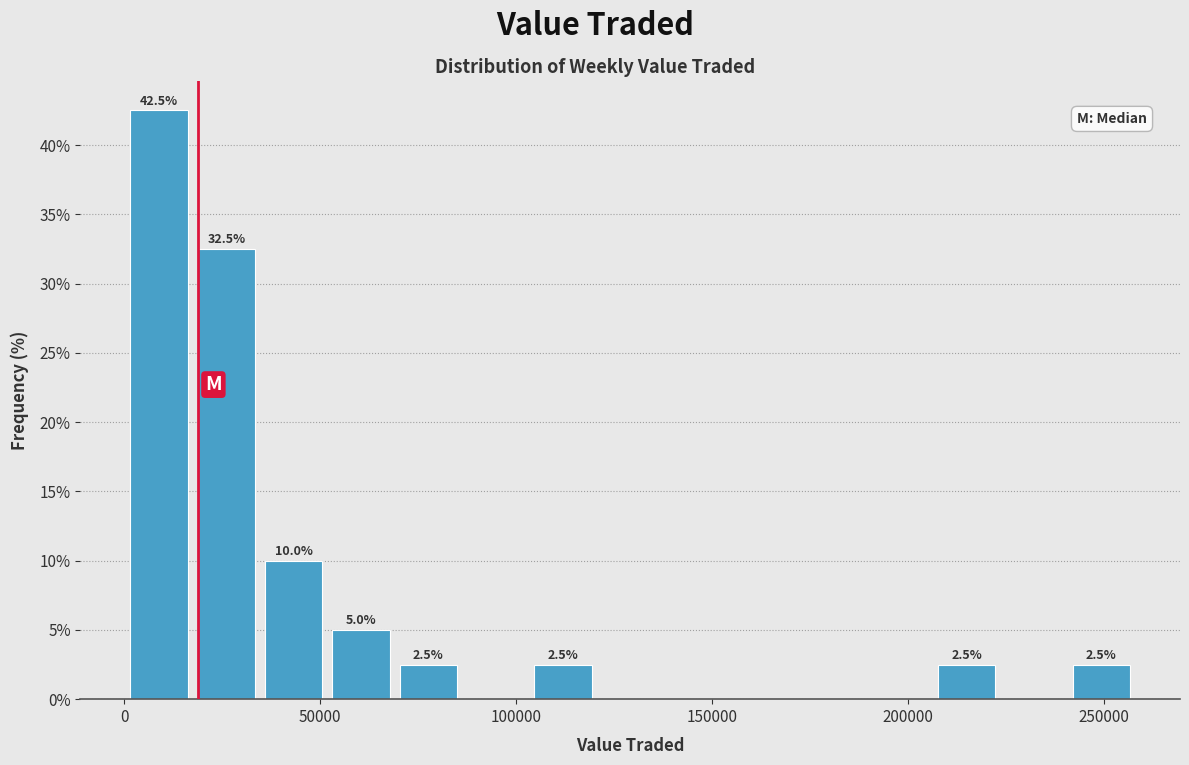

Around what value on the x-axis is the tallest bar? Give the approximate position of its centre, as read against the axis.

10000